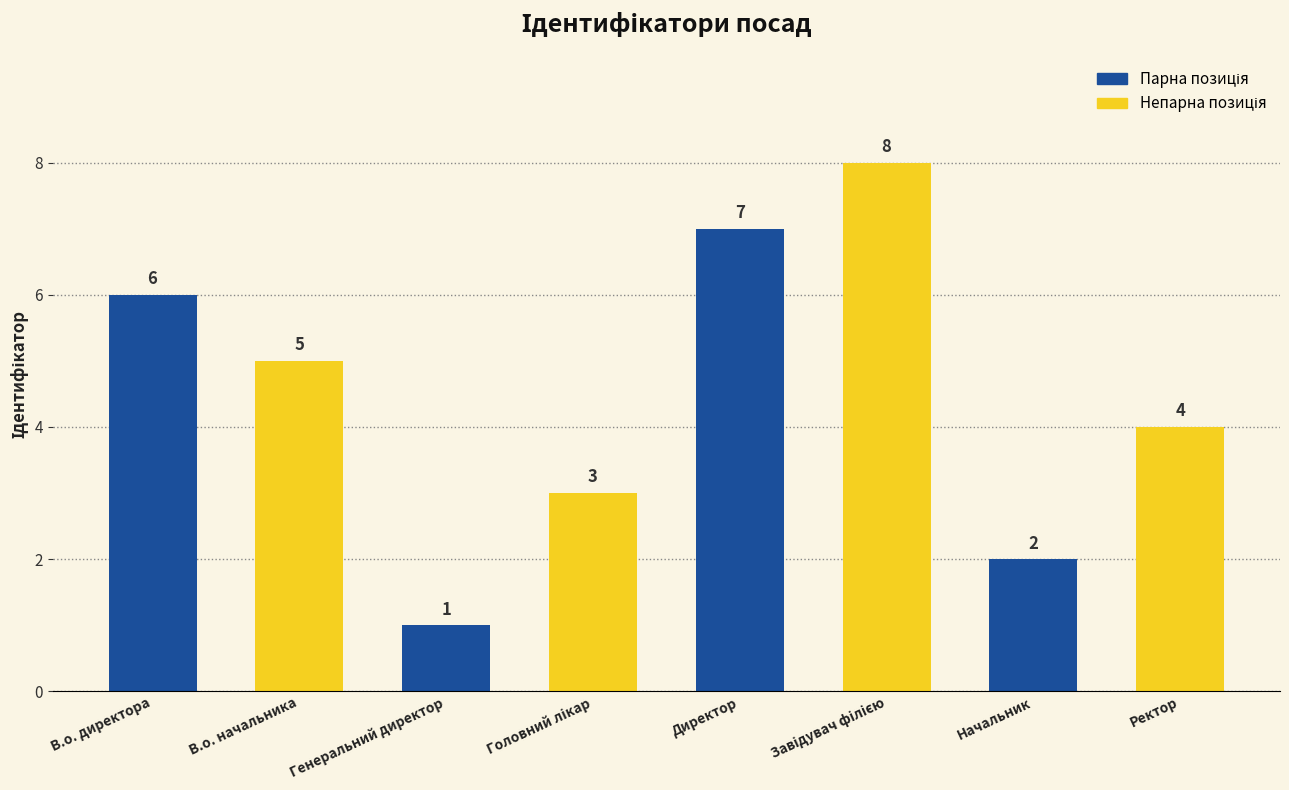

What is the greatest value displayed?

8